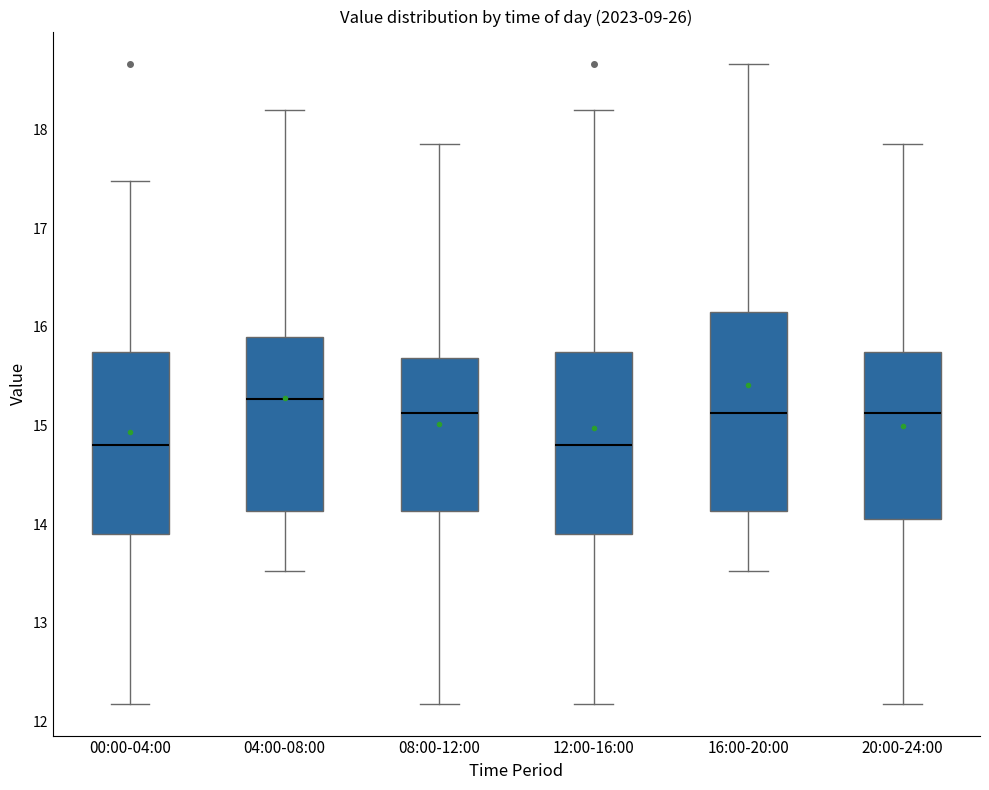

Where does the upper whisker of the box for 12:00-16:00 end on the y-axis? The values are not printed on the chart, so give them approximately, as read against the axis.

18.2